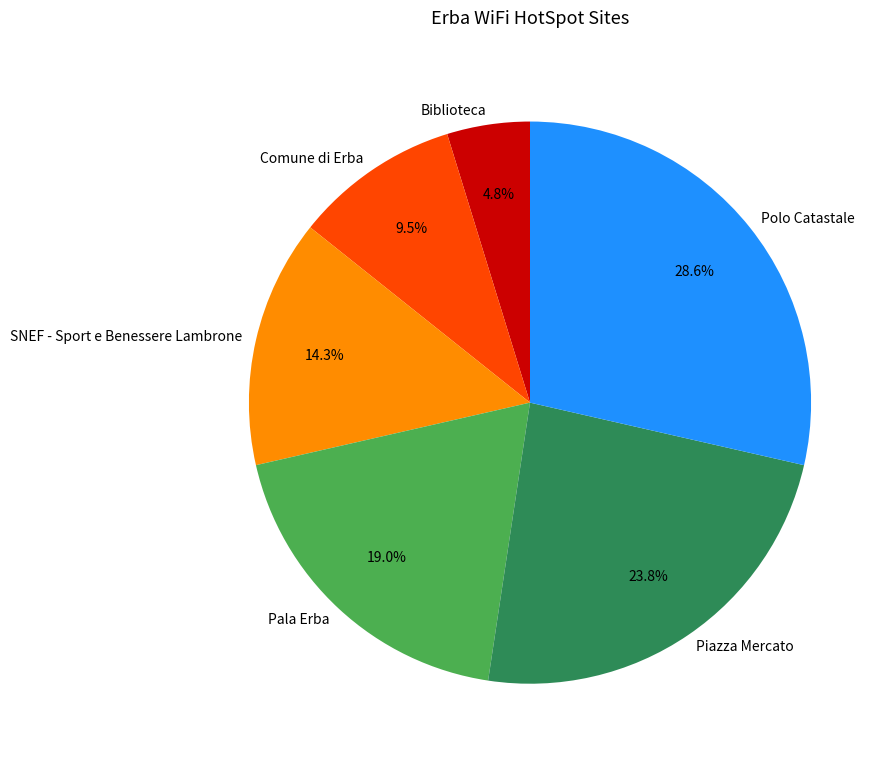

Is there a majority slice in this chart?

No